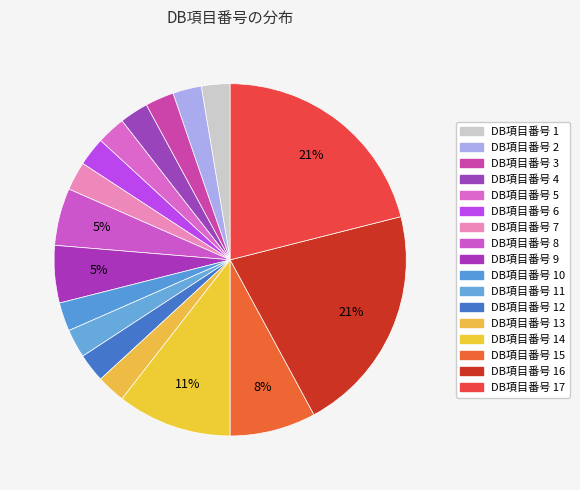

Count the number of slices in the pie.

17